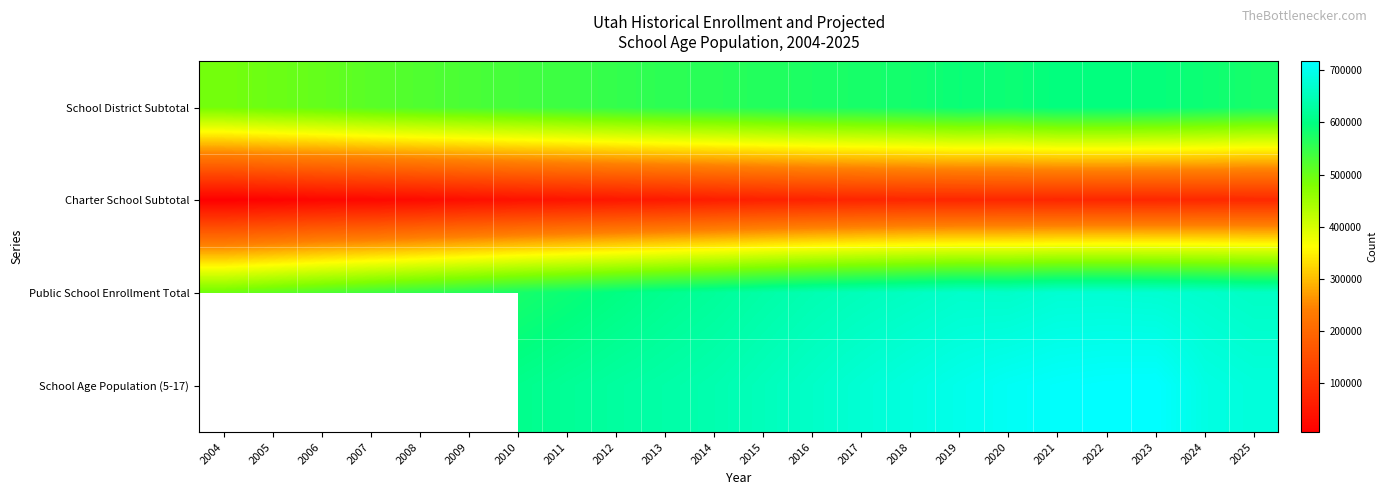

At which label does Charter School Subtotal first exceed 67467?

2016